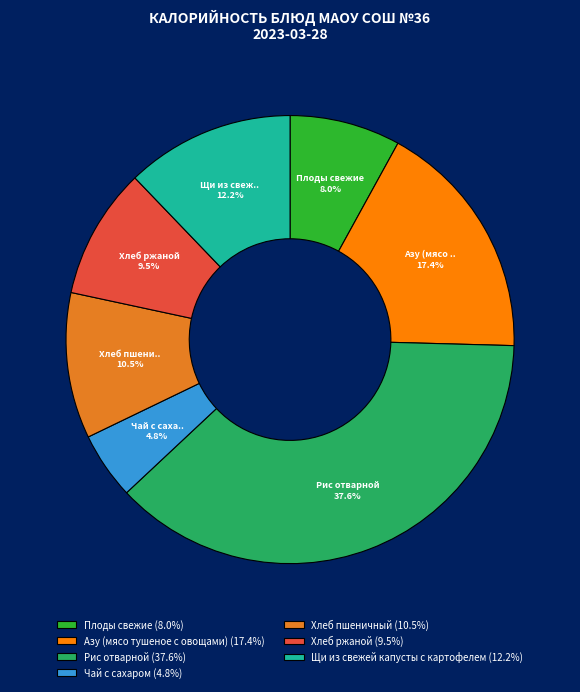

Approximately how many times larger is the value at Хлеб ржаной compared to Щи из свежей капусты с картофелем?

0.8